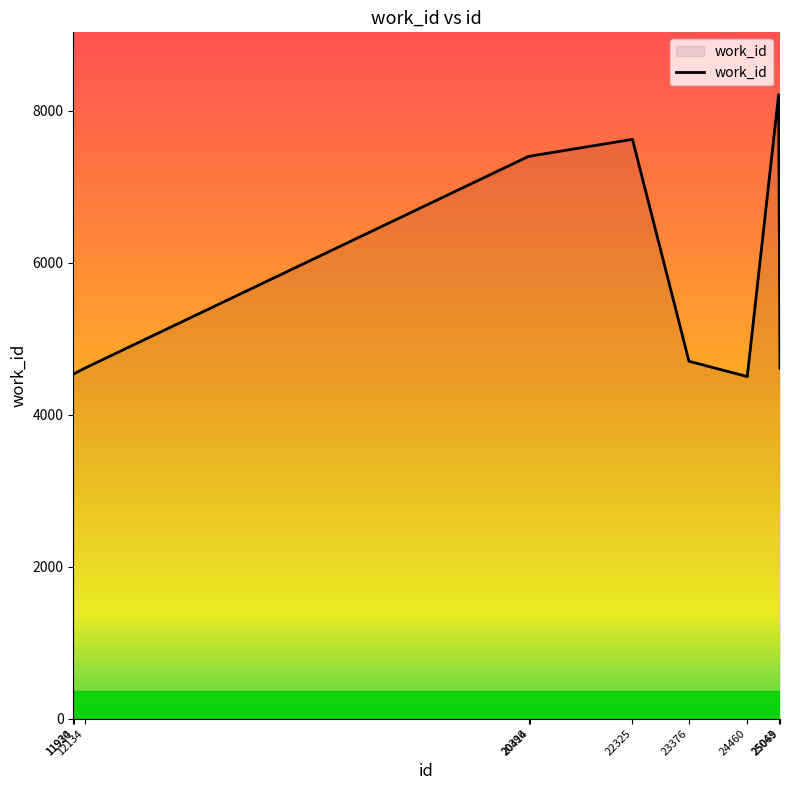

How many distinct data groups are displayed?

1